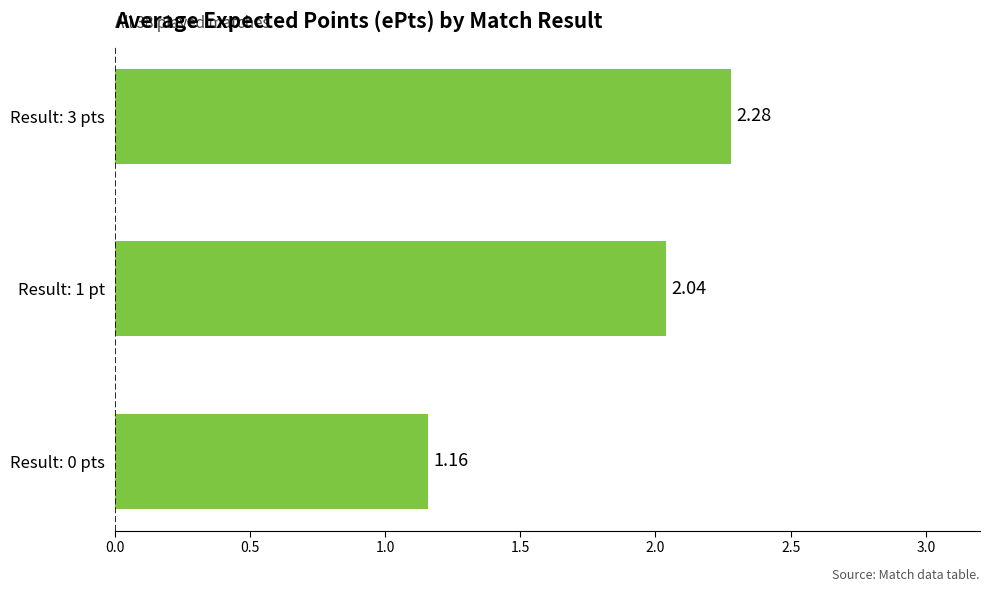

Between Result: 3 pts and Result: 0 pts, which is larger?

Result: 3 pts